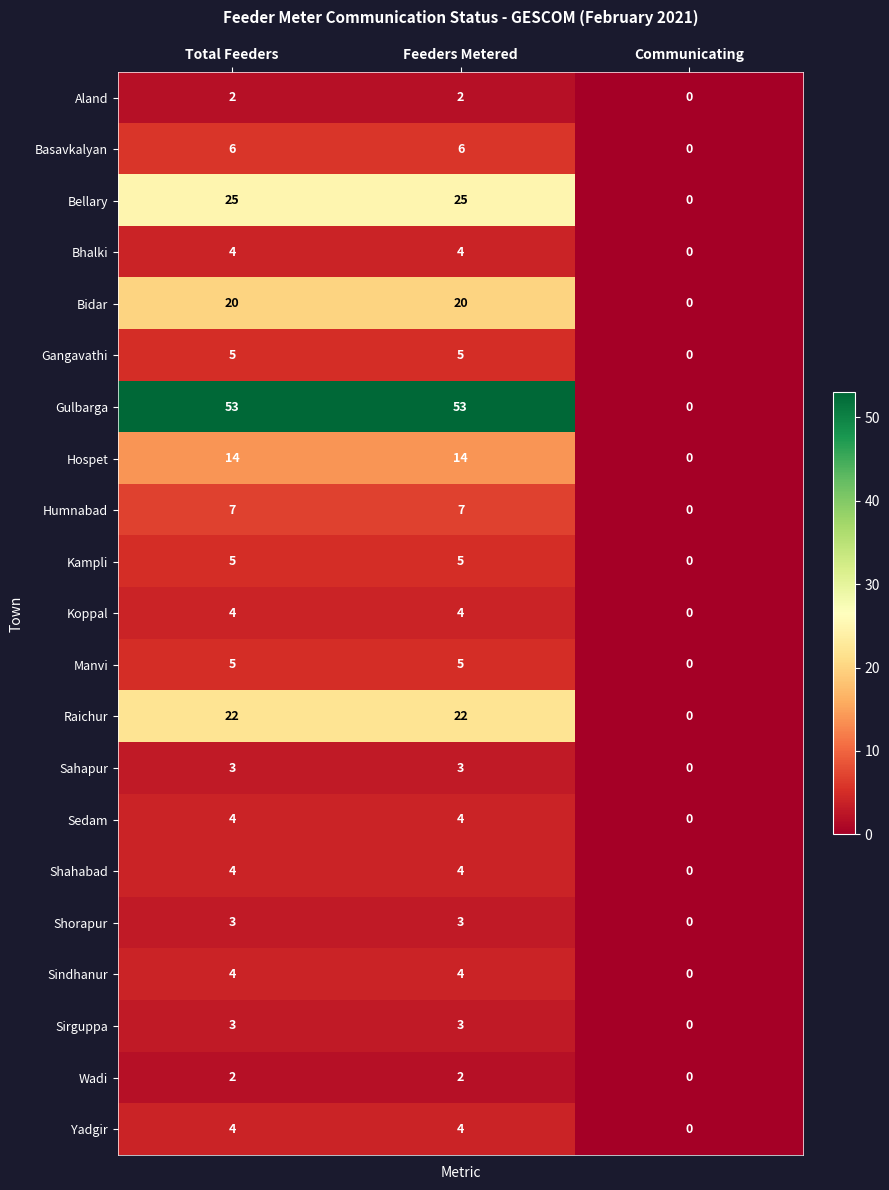

What is the average value of the Sedam series?

3